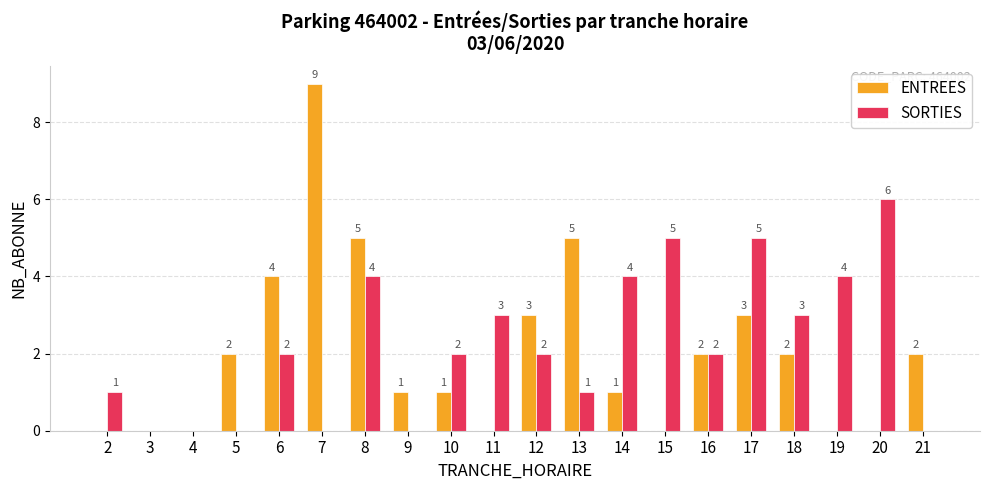

Where is ENTREES nearest to the value 4?

6